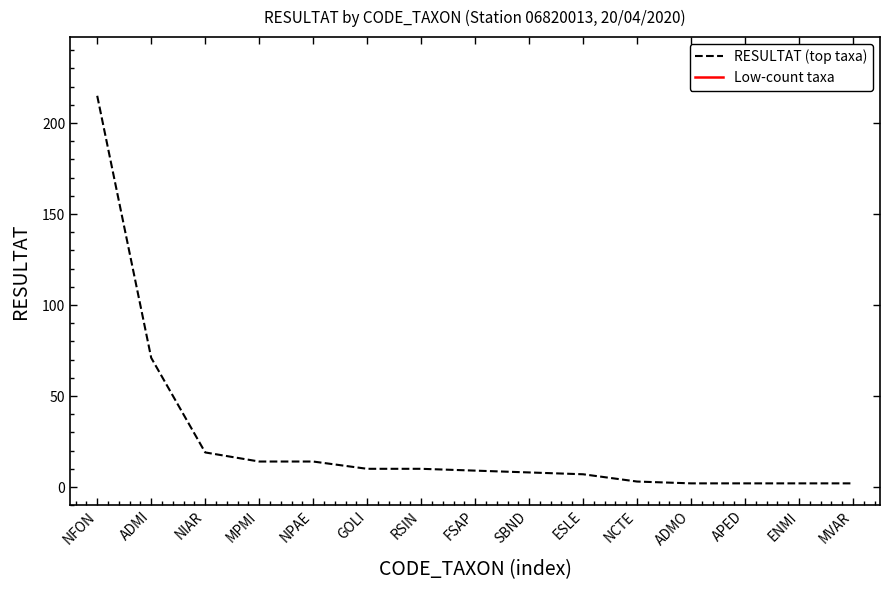

At which label is RESULTAT (top taxa) closest to 108?

ADMI